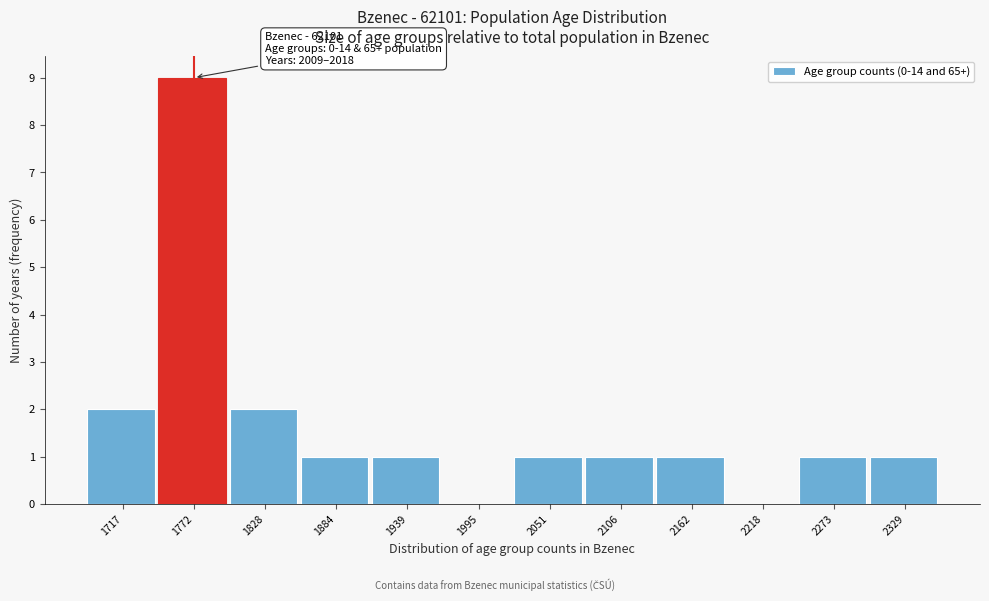

Reading left to right, what are all the values shown in this chart?

1717=2	1772=9	1828=2	1884=1	1939=1	1995=0	2051=1	2106=1	2162=1	2218=0	2273=1	2329=1